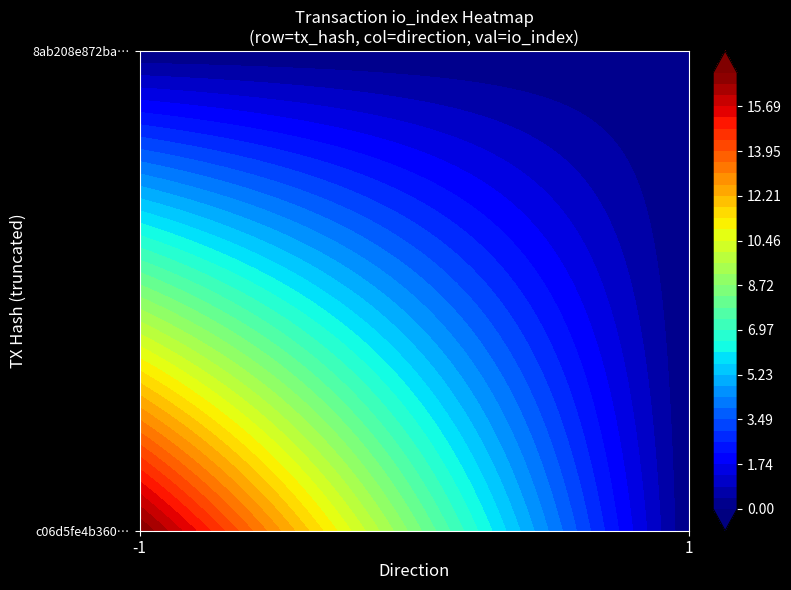

Reading left to right, transcribe all the data shown in this chart.

c06d5fe4b360ee405d7c1a48dca362b1ba23ea4: -1	17
8ab208e872ba429fbd71cd36f40cdf175989551: 1	0